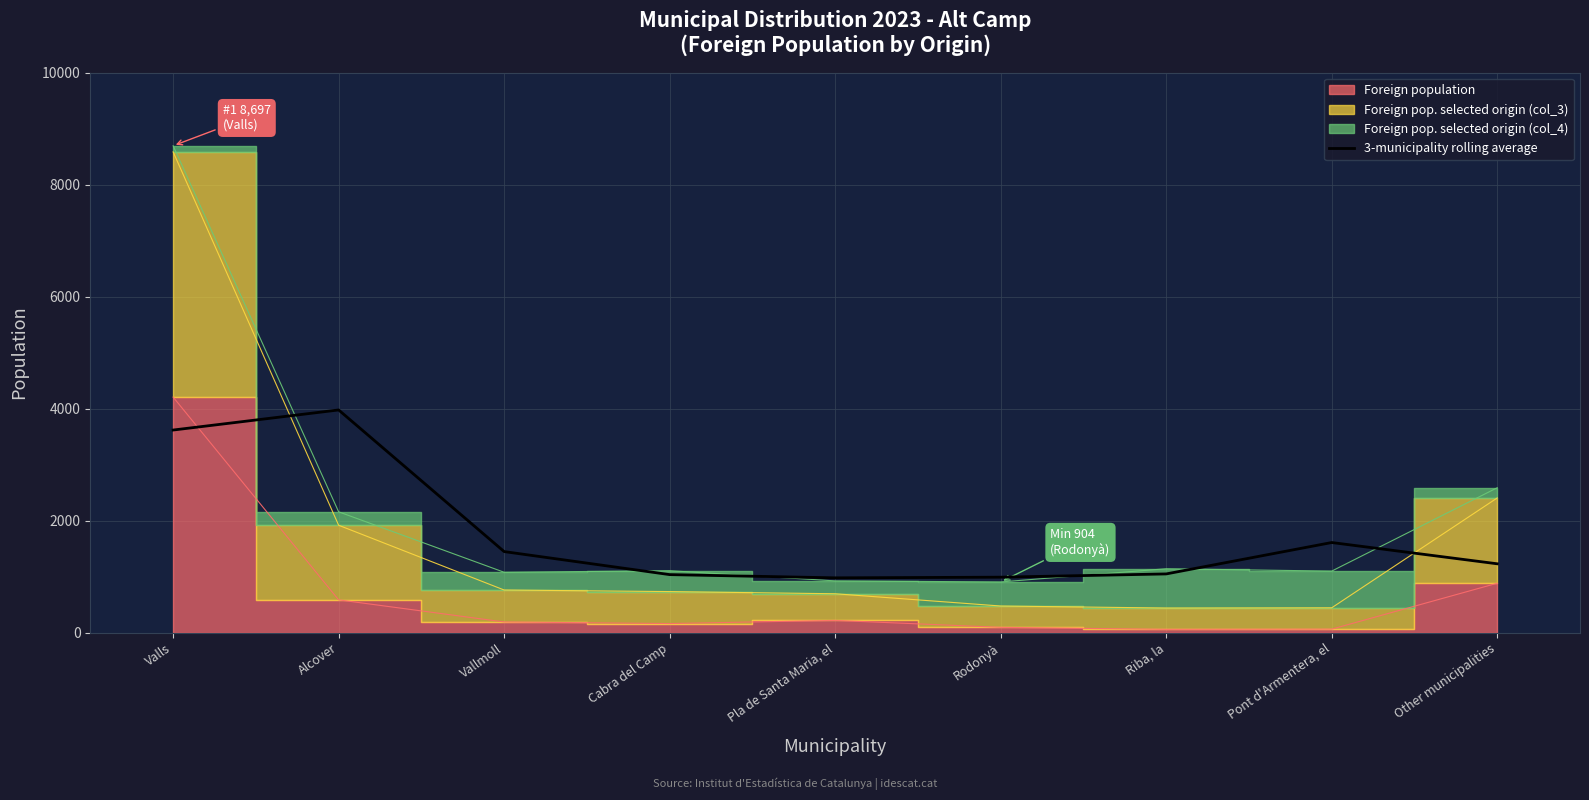

Where is the data nearest to the value 2477?

Pont d'Armentera, el